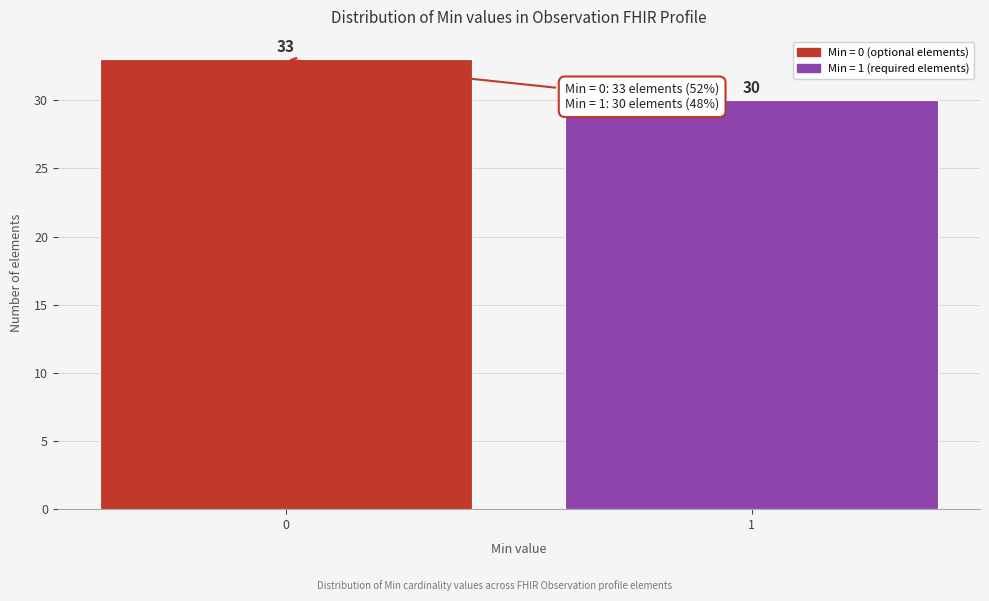

Reading left to right, list all the values displayed in this chart.

0=33	1=30